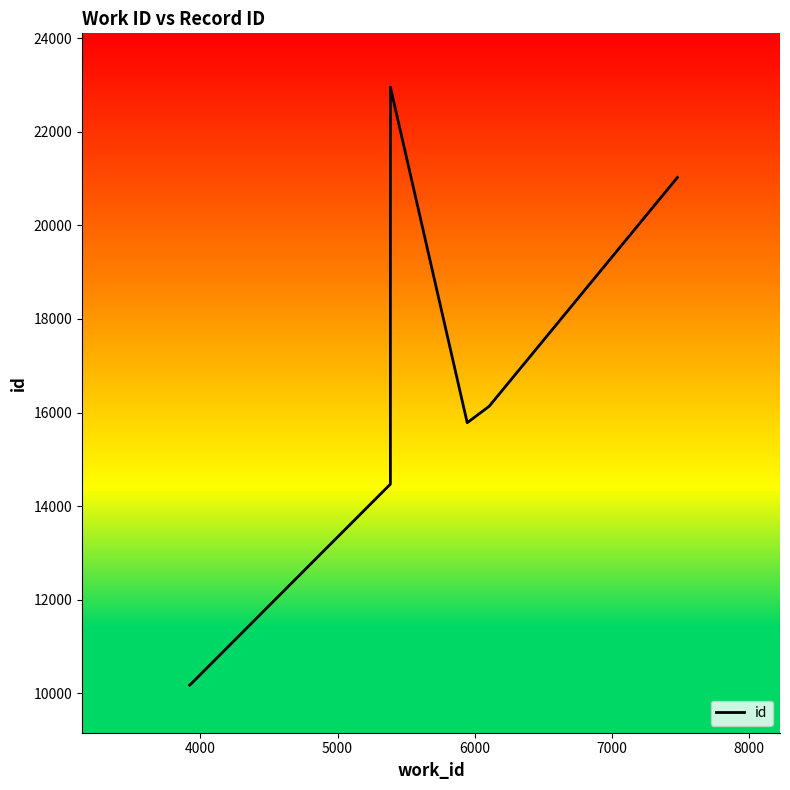

True or false: there are more than 1 points higher than both neighbors.

False